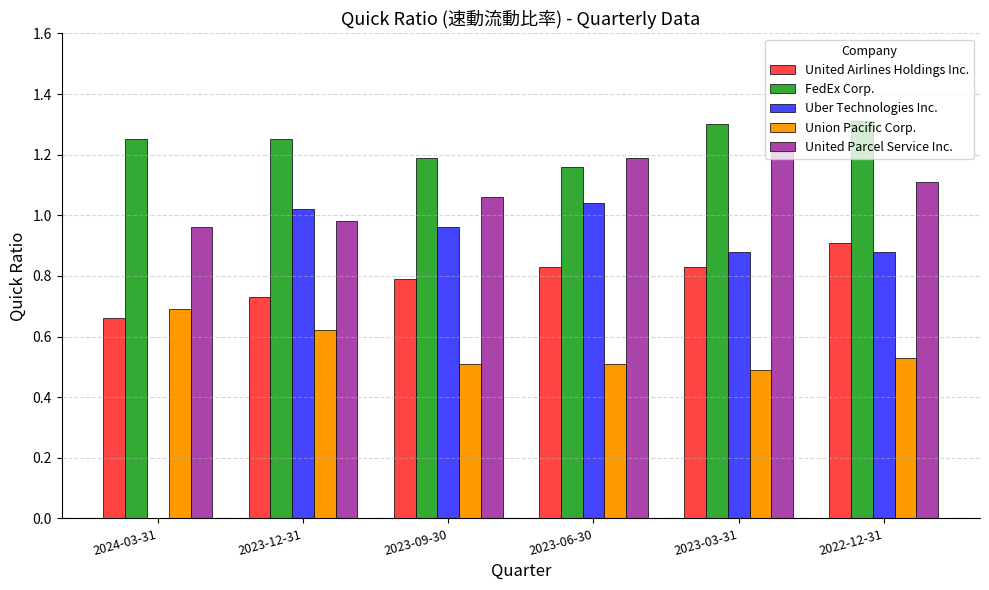

What is the greatest value displayed?

1.3